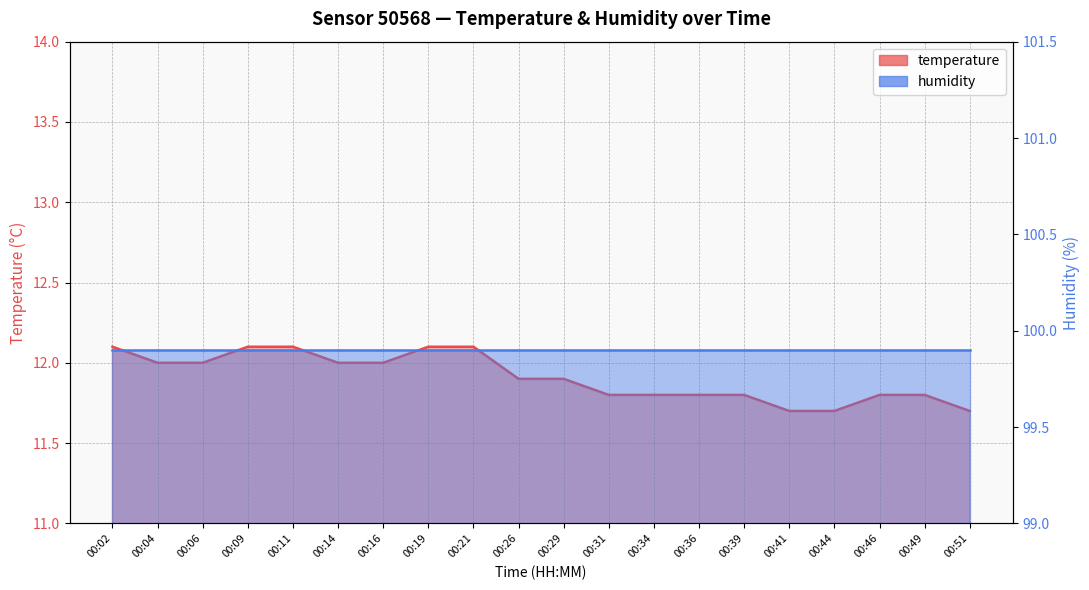

What is the minimum value shown in the chart?

11.7